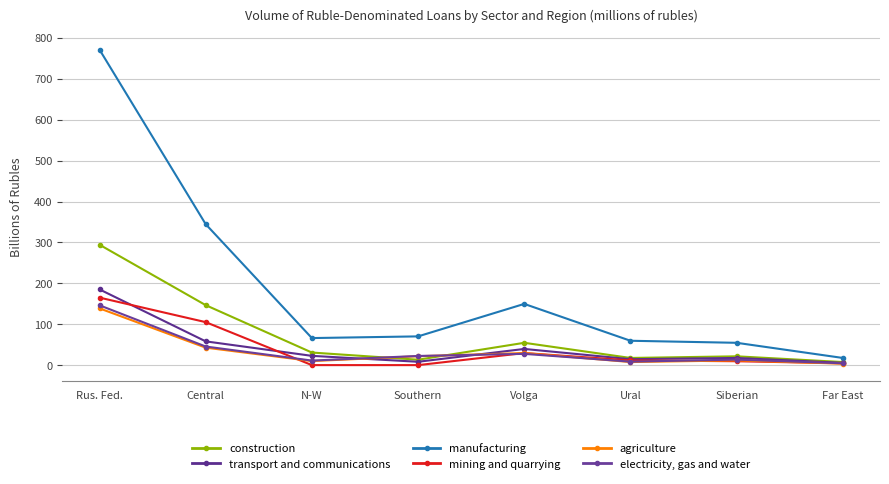

List the series in order of their peak value, lowest first.

agriculture, electricity, gas and water, mining and quarrying, transport and communications, construction, manufacturing